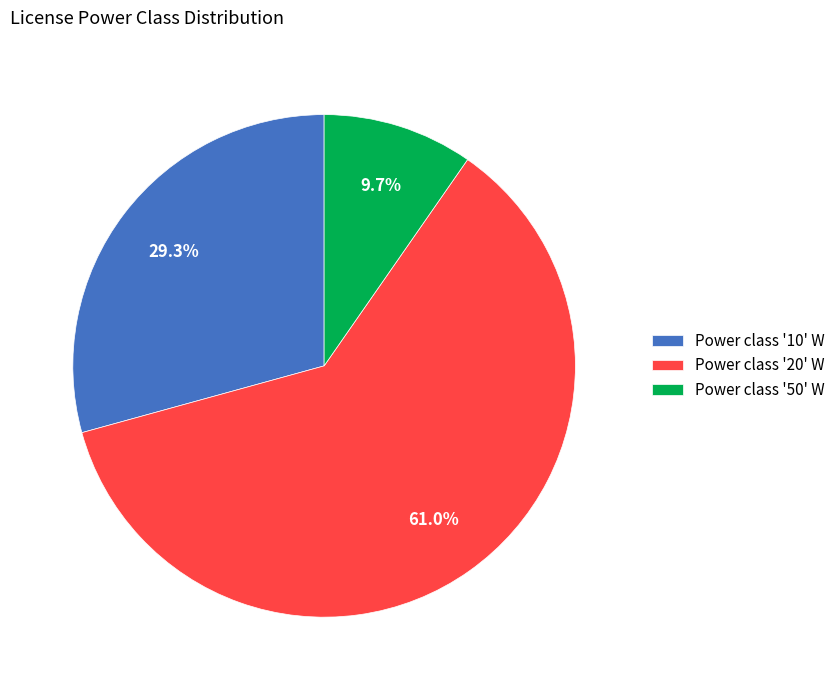

Is there any slice that represents more than half of the pie?

Yes